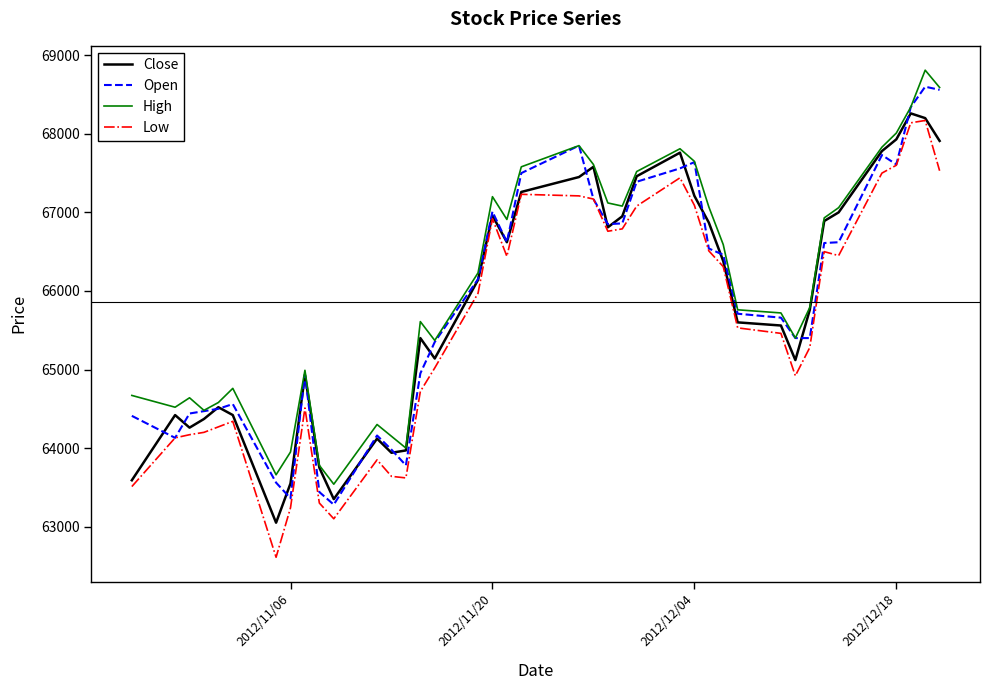

What is the difference between the second highest and second lowest values in the Low series?

5040